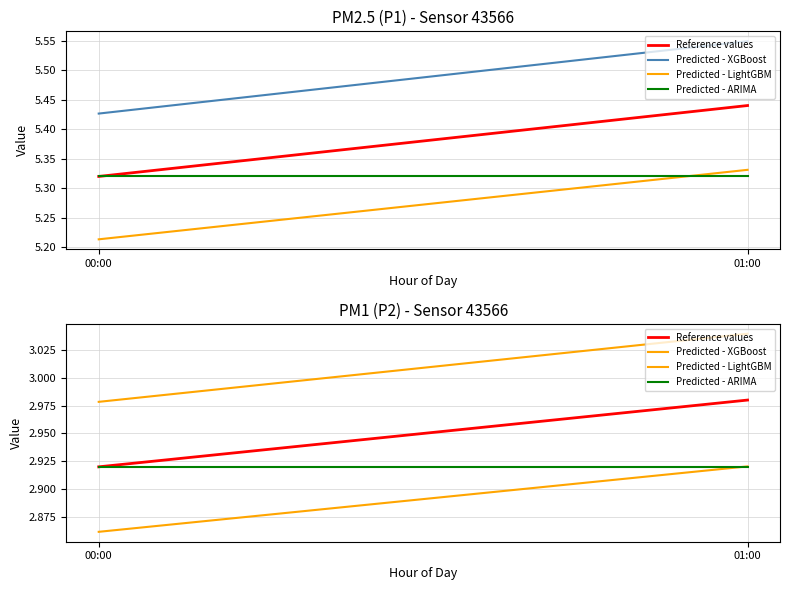

At how many categories does at least one series exceed 2?

2